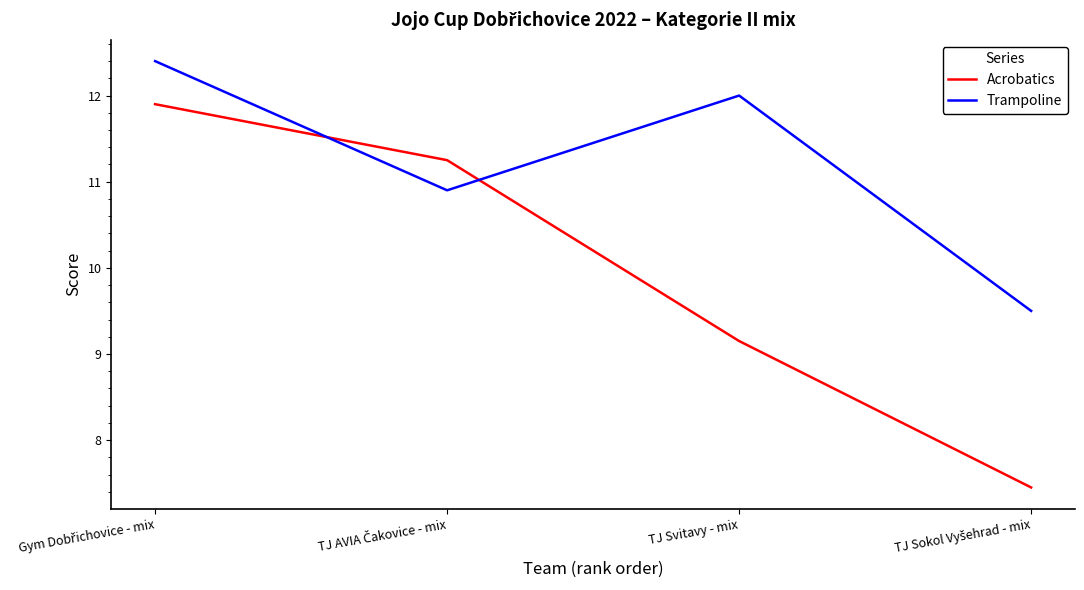

Is the value of Acrobatics at TJ Svitavy - mix greater than the value of Trampoline at TJ Svitavy - mix?

No